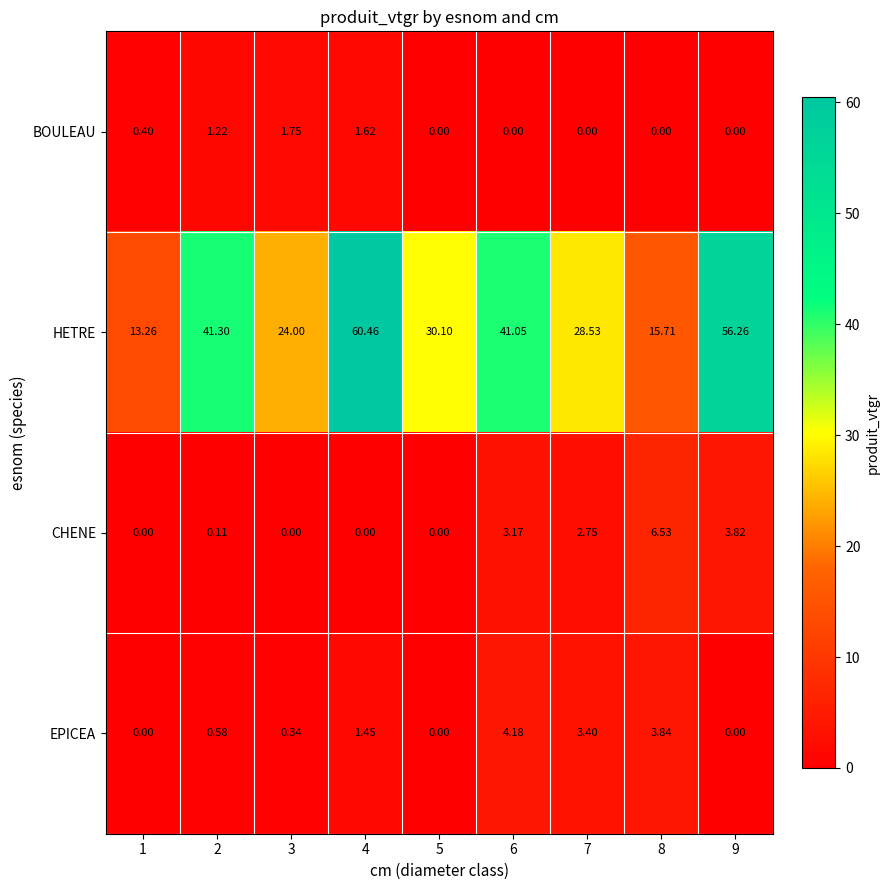

Is the value of BOULEAU at 6 greater than the value of HETRE at 8?

No